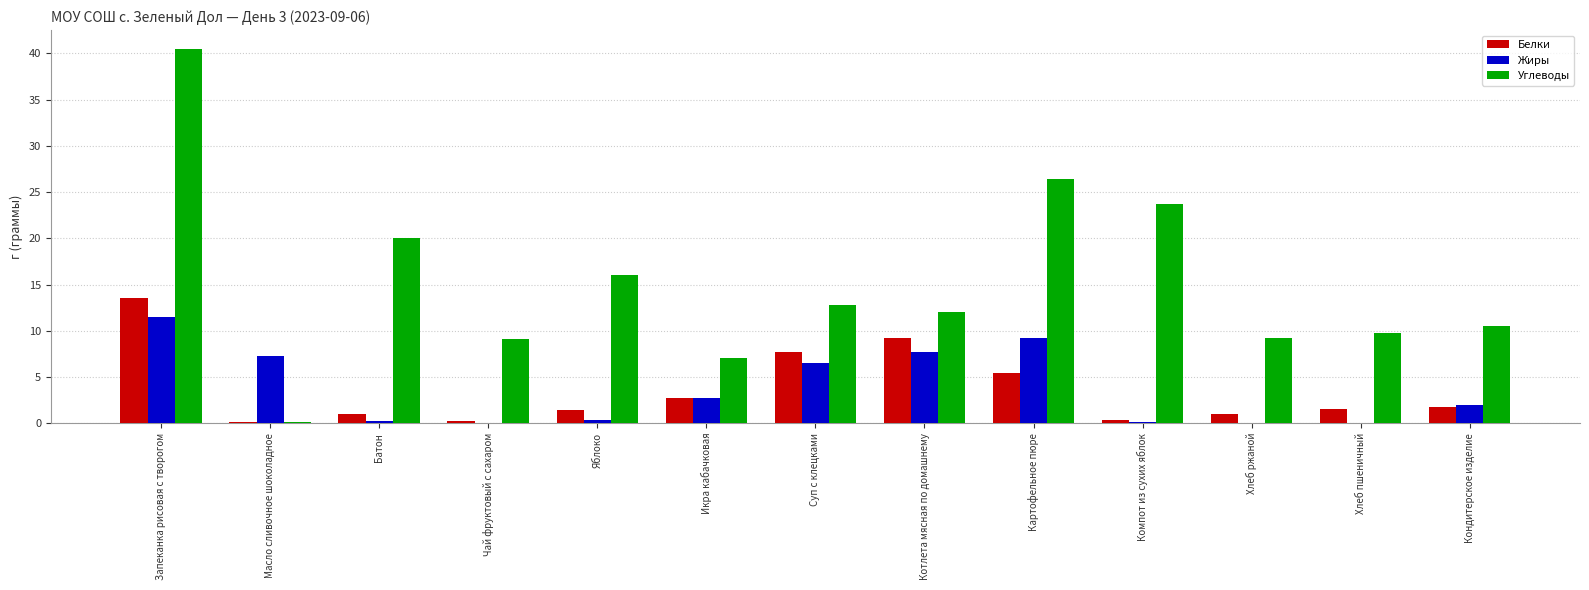

What is the difference between the Жиры values at Чай фруктовый с сахаром and Икра кабачковая?

2.7